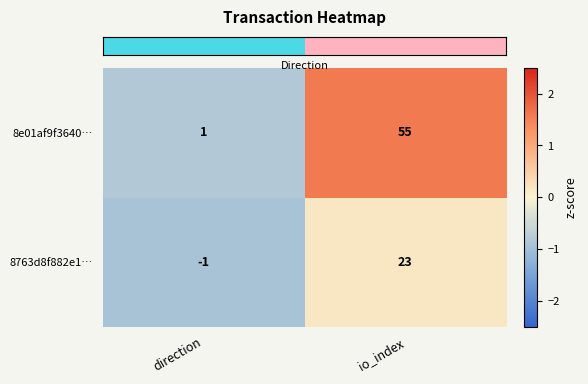

Which category has the lowest value across all series?

direction